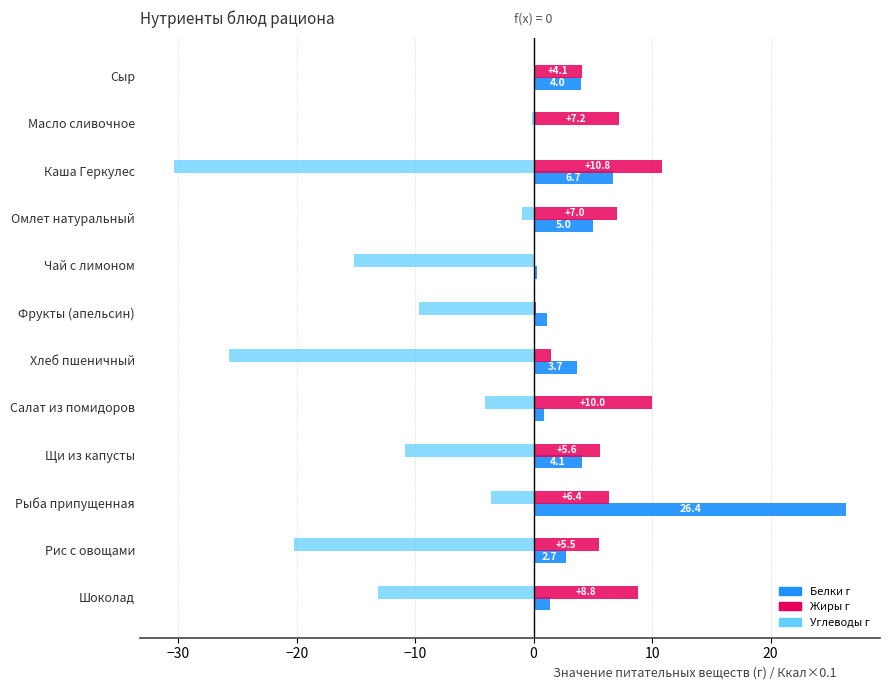

Between Омлет натуральный and Рыба припущенная, which series saw the biggest shift?

Белки г